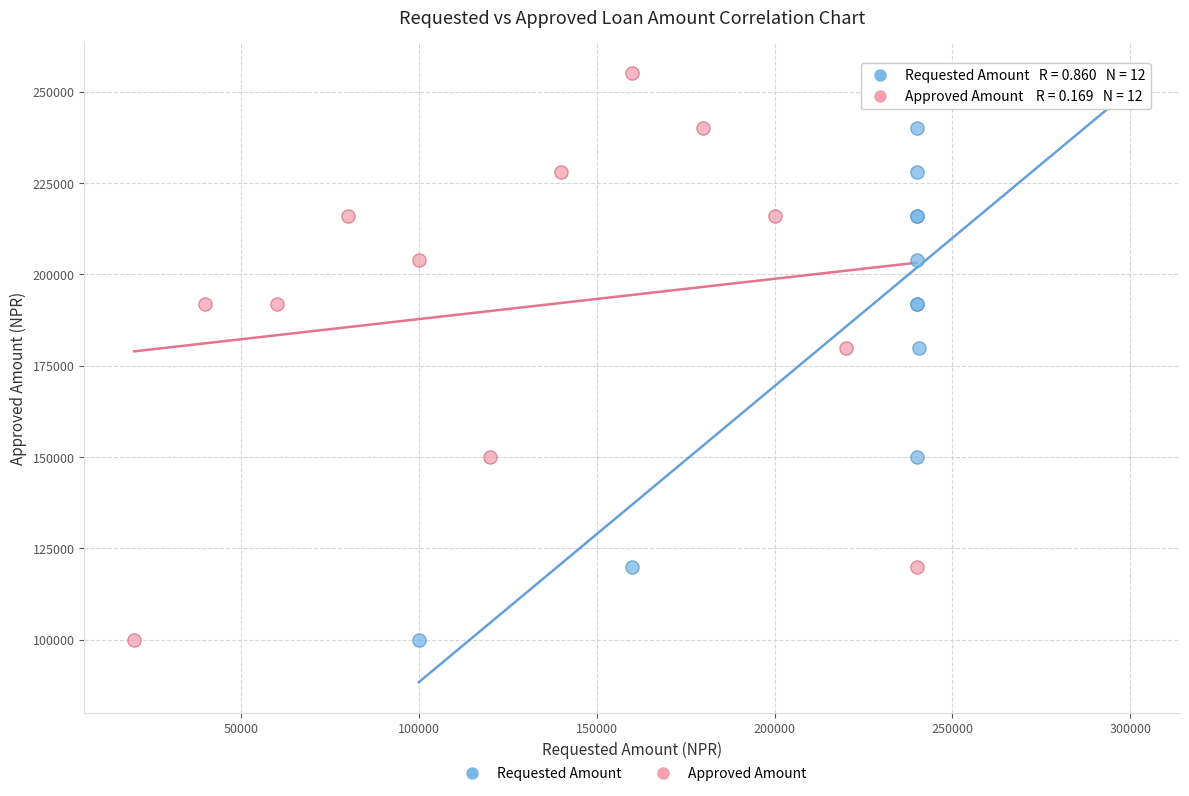

What are all the series names shown in the legend?

Requested Amount, Approved Amount